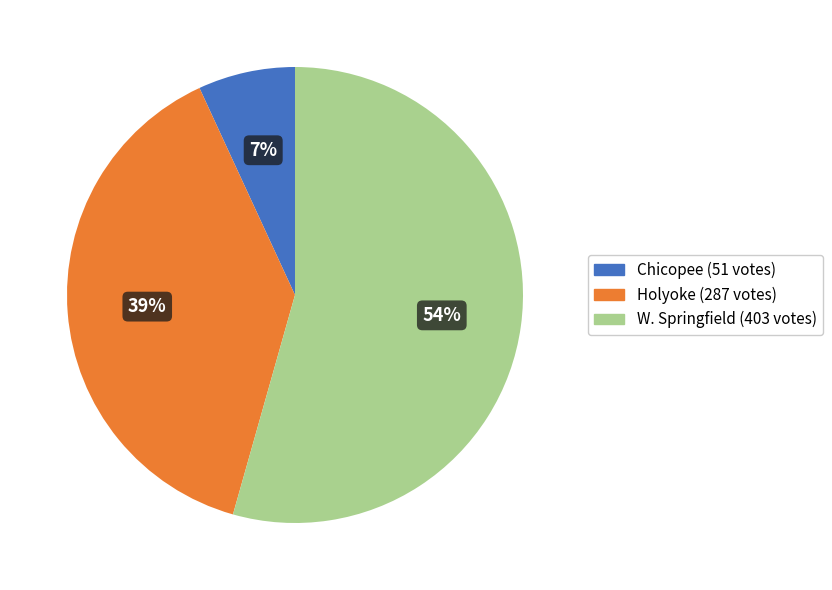

Combined, do W. Springfield and Chicopee account for over 50%?

Yes